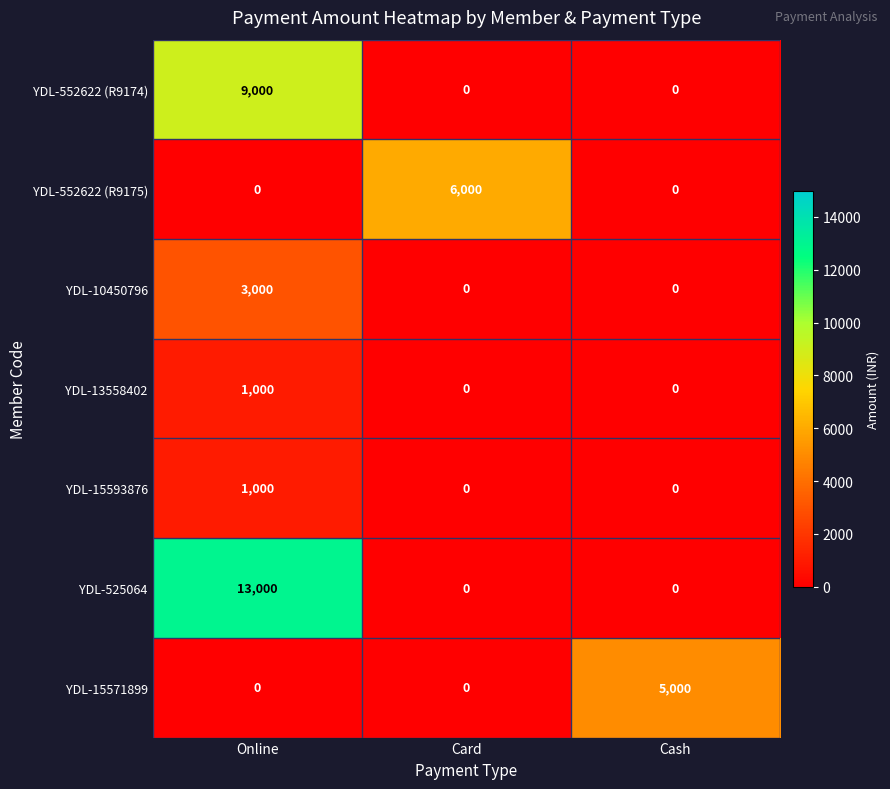

The YDL-10450796 series shows 1794 at Cash. True or false?

False